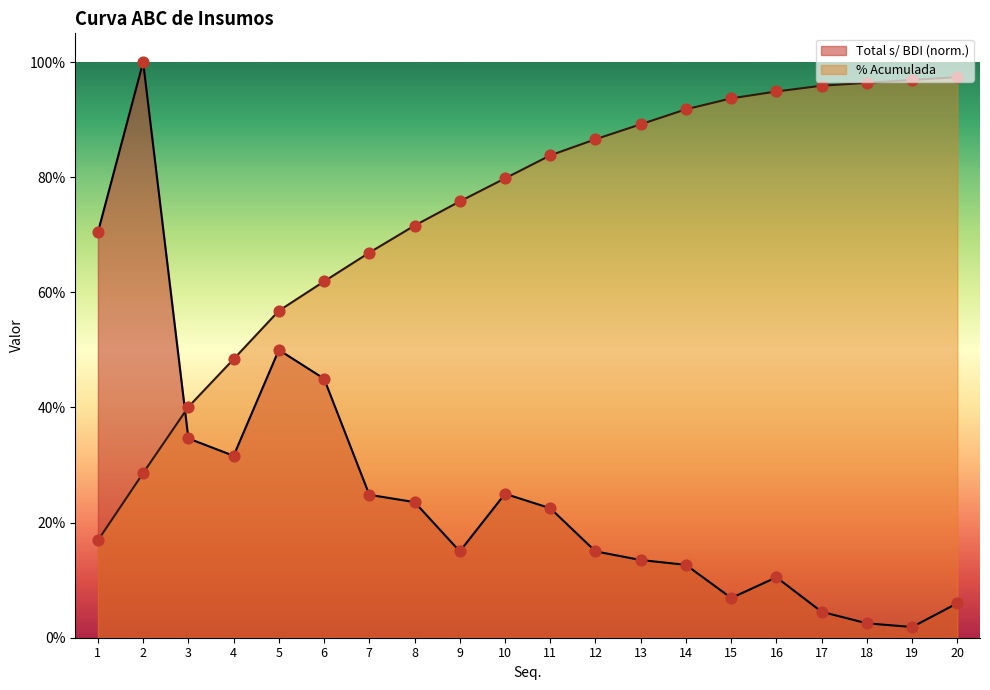

Which series has the widest spread of Y values?

Total s/ BDI (norm.)